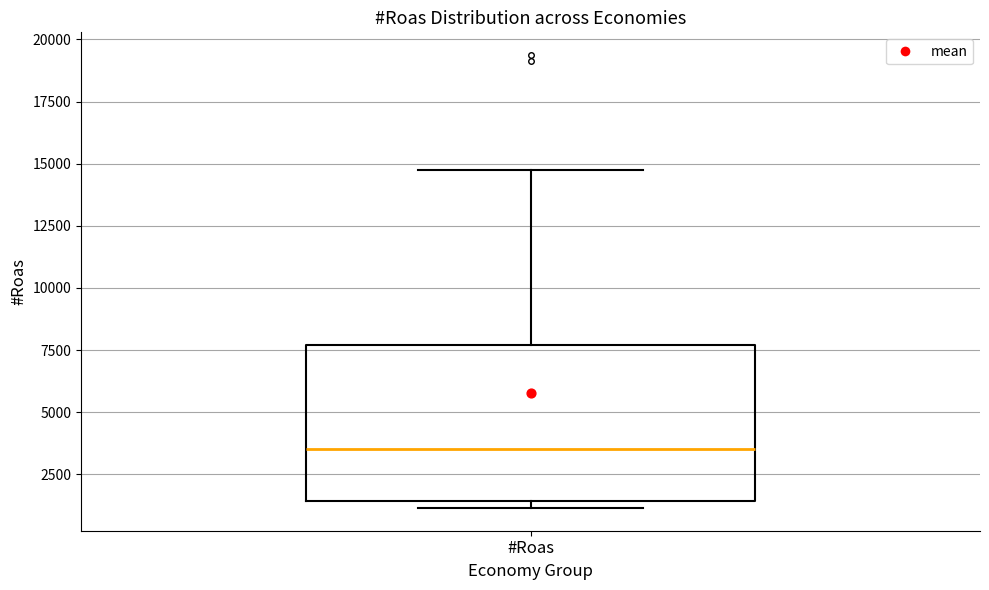

Where is the lower edge of the box for #Roas on the y-axis? The values are not printed on the chart, so give them approximately, as read against the axis.

1500